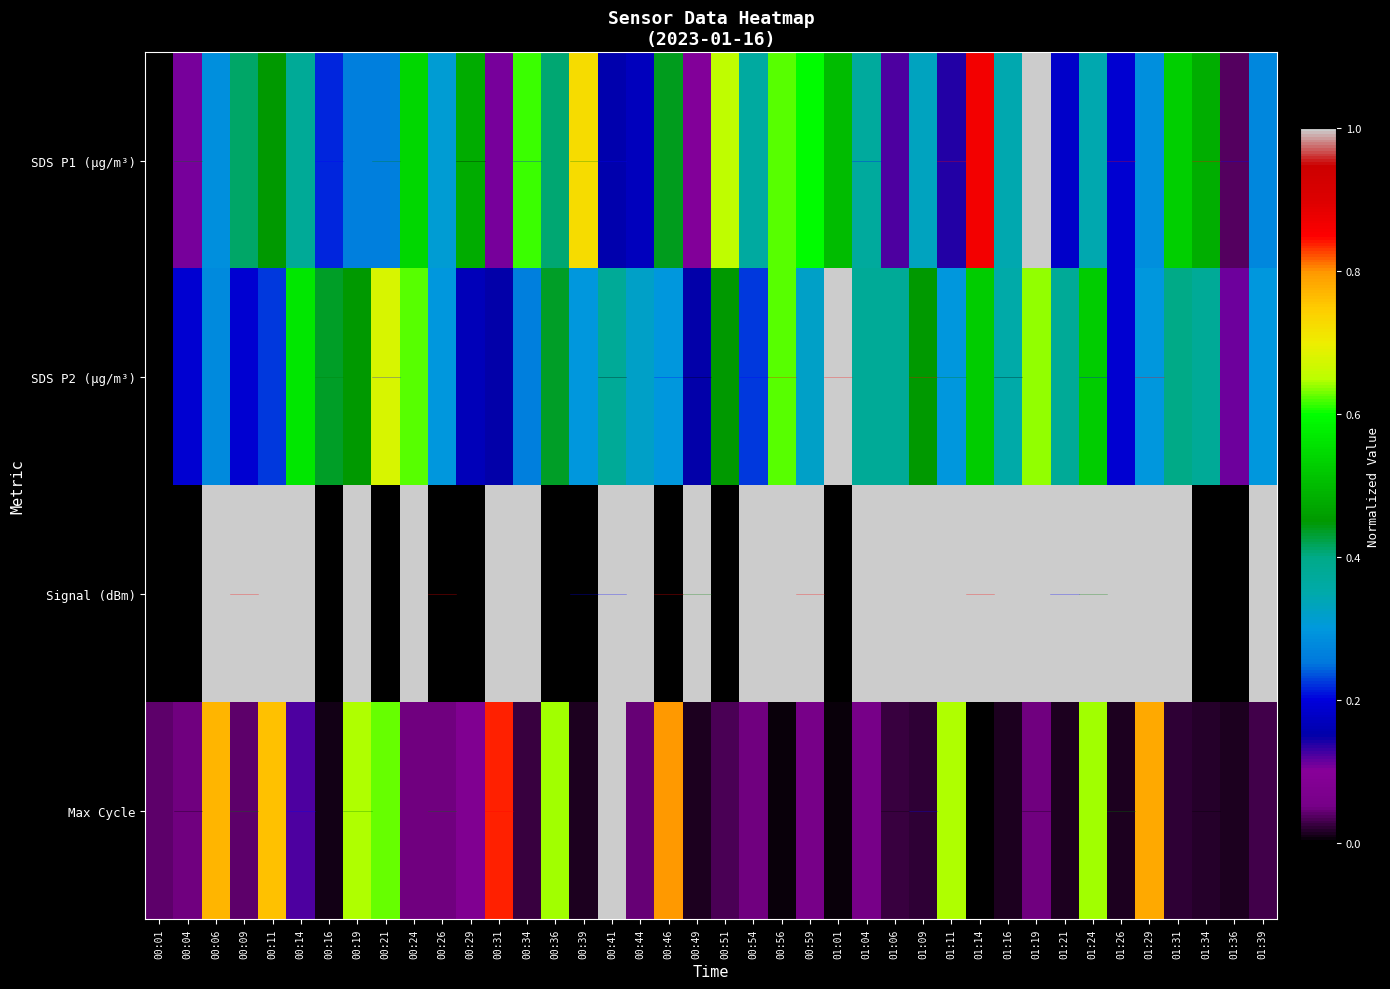

List the series in order of their peak value, lowest first.

SDS P1 (µg/m³), SDS P2 (µg/m³), Signal (dBm), Max Cycle